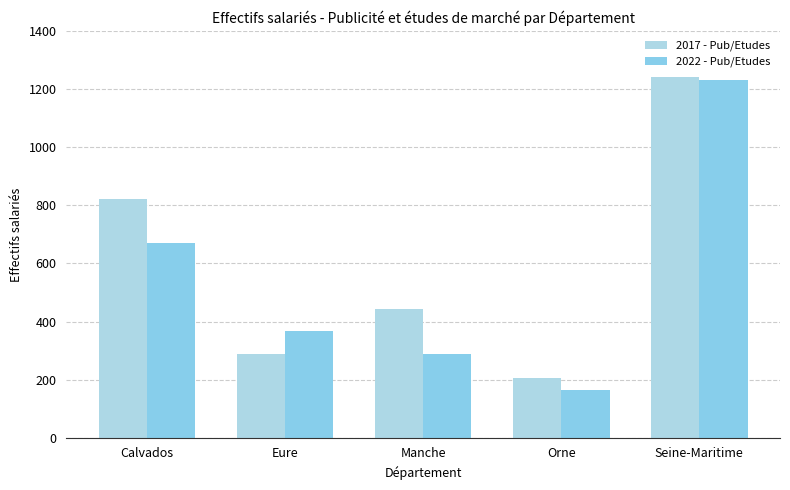

At which label does 2017 - Pub/Etudes reach its peak?

Seine-Maritime